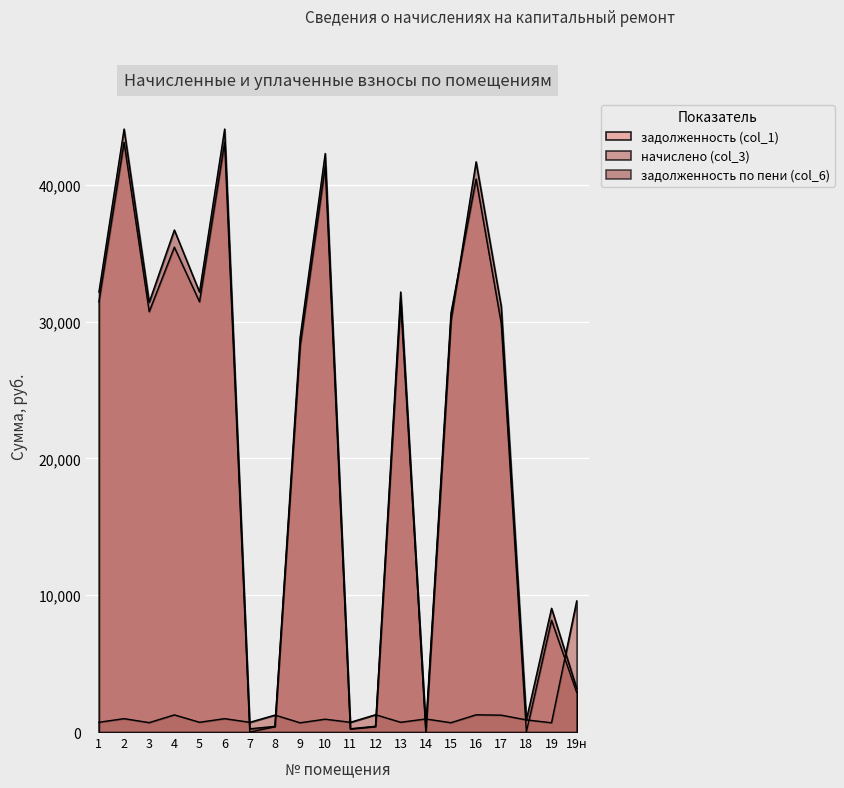

How many times do задолженность по пени (col_6) and начислено (col_3) cross each other?

7